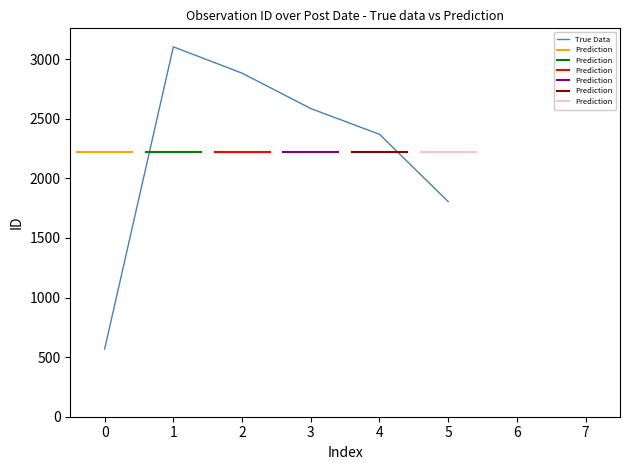

Is it true that True Data equals 326 at 0?

False